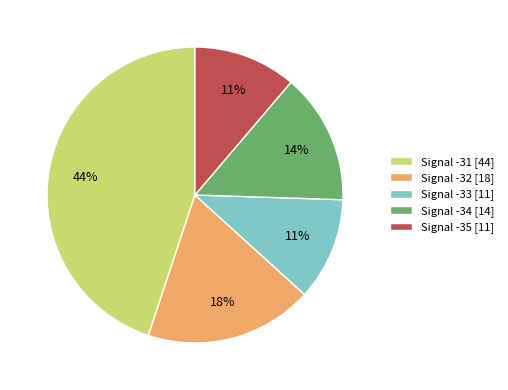

Count the number of slices in the pie.

5